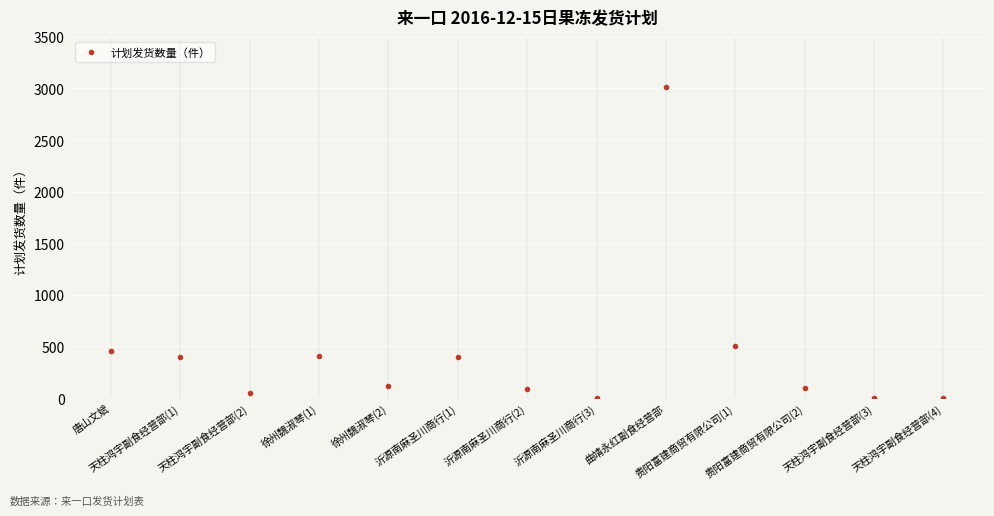

True or false: the data shows 553 at 沂源南麻圣川商行(1).

False